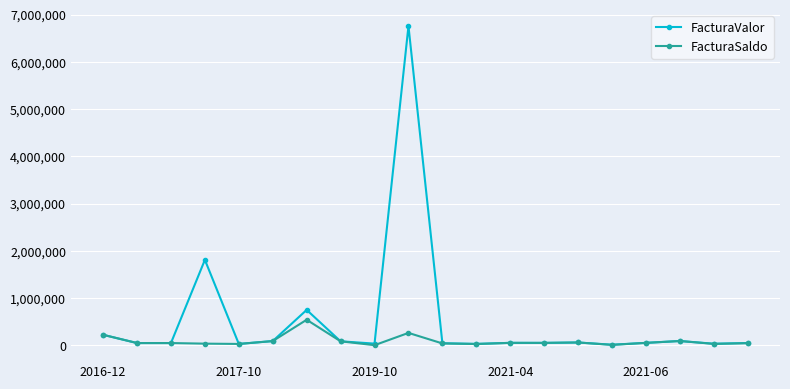

Which series has the widest spread of values?

FacturaValor